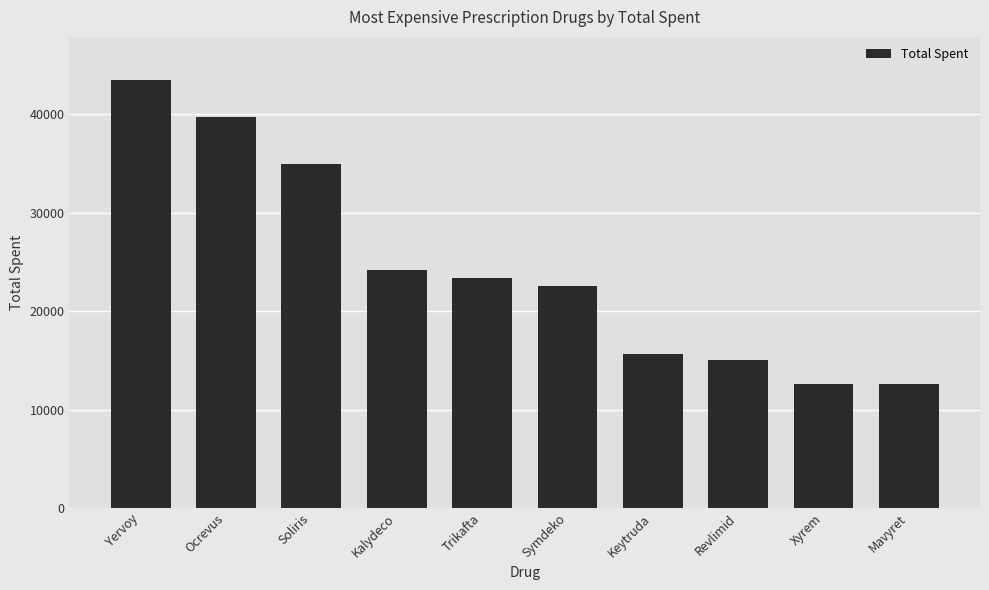

The value at Ocrevus is 66802. True or false?

False